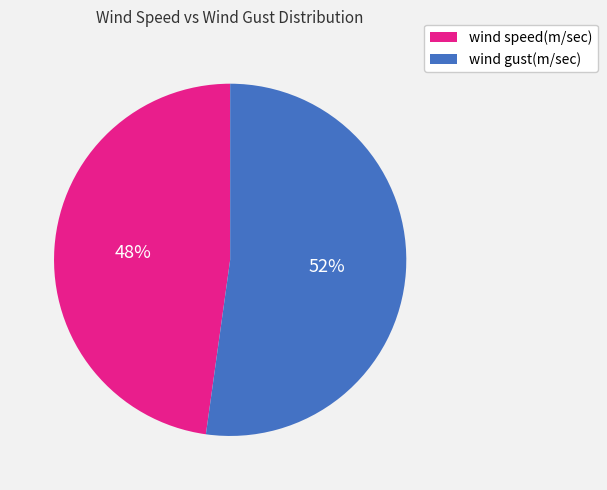

Is there any slice that represents more than half of the pie?

Yes